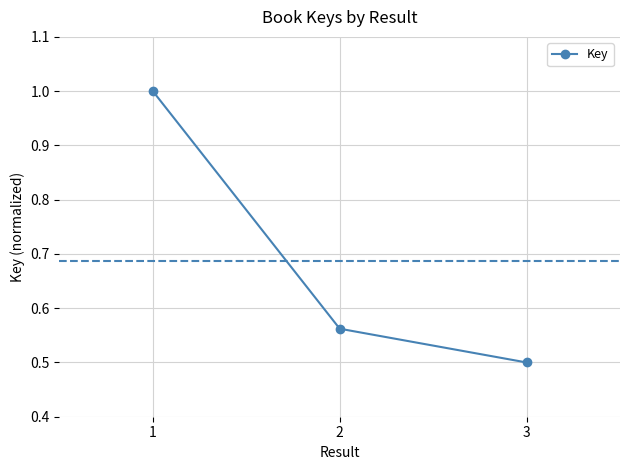

What is the change in value from 2 to 3?

-0.1